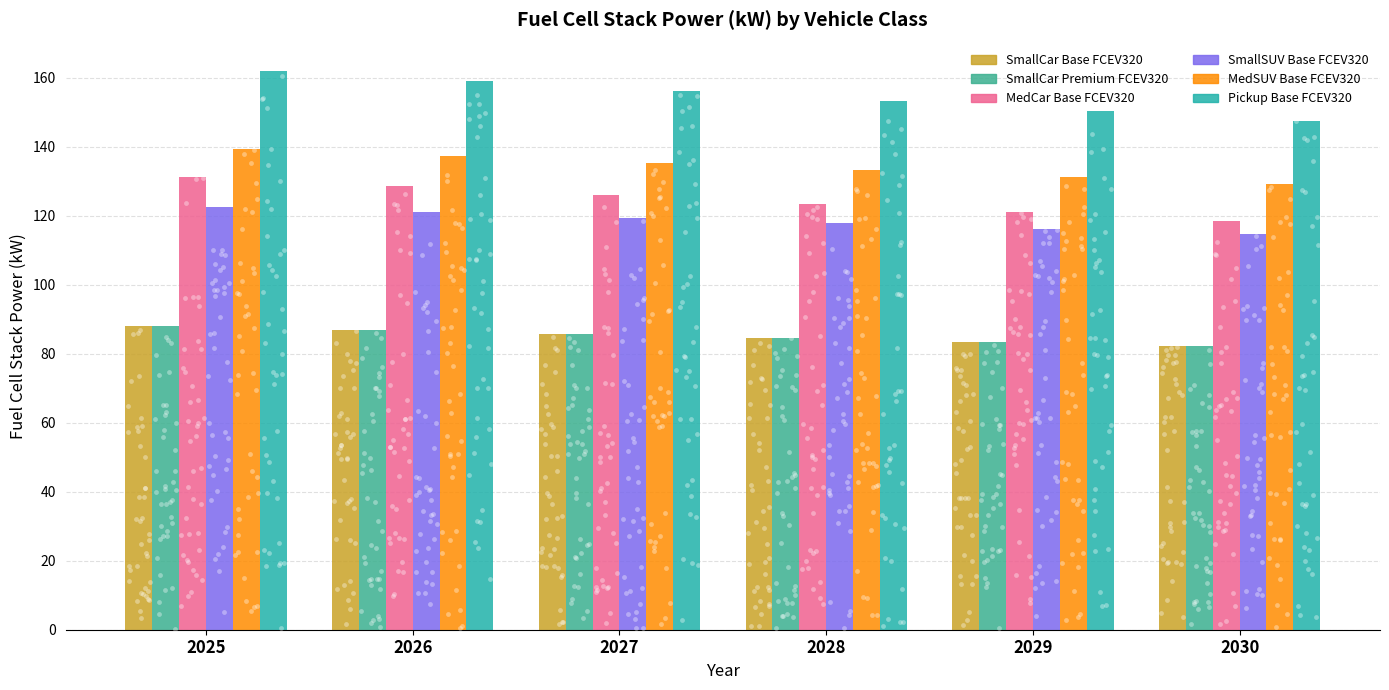

At which category is the sum across all series the highest?

2025